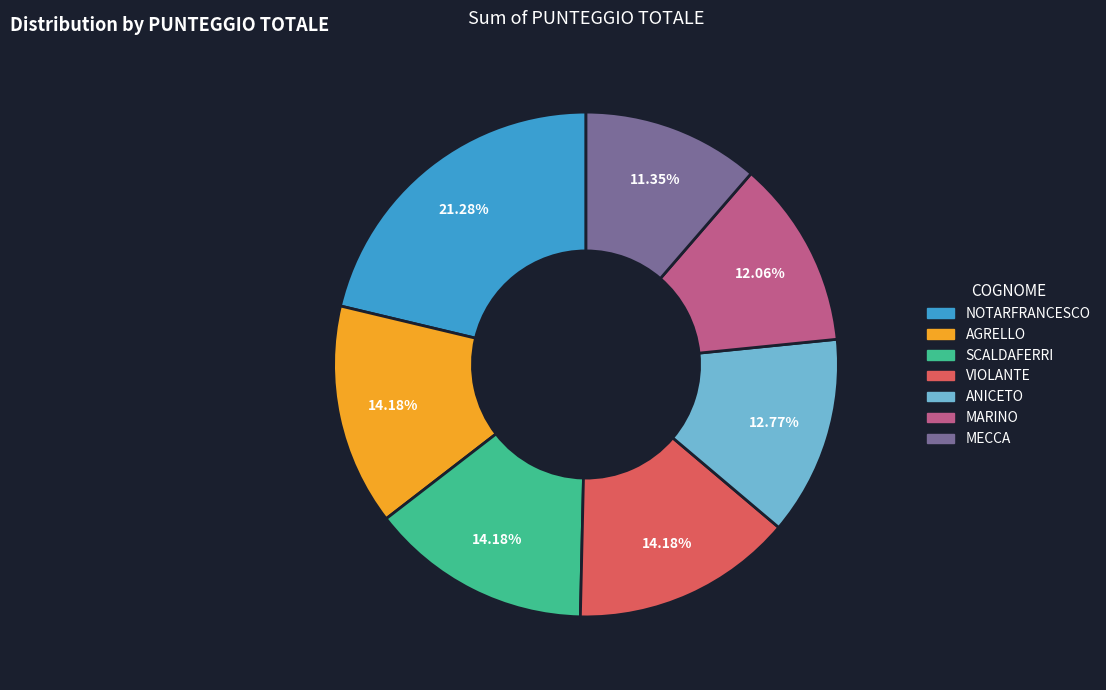

Is MARINO the majority of the pie?

No